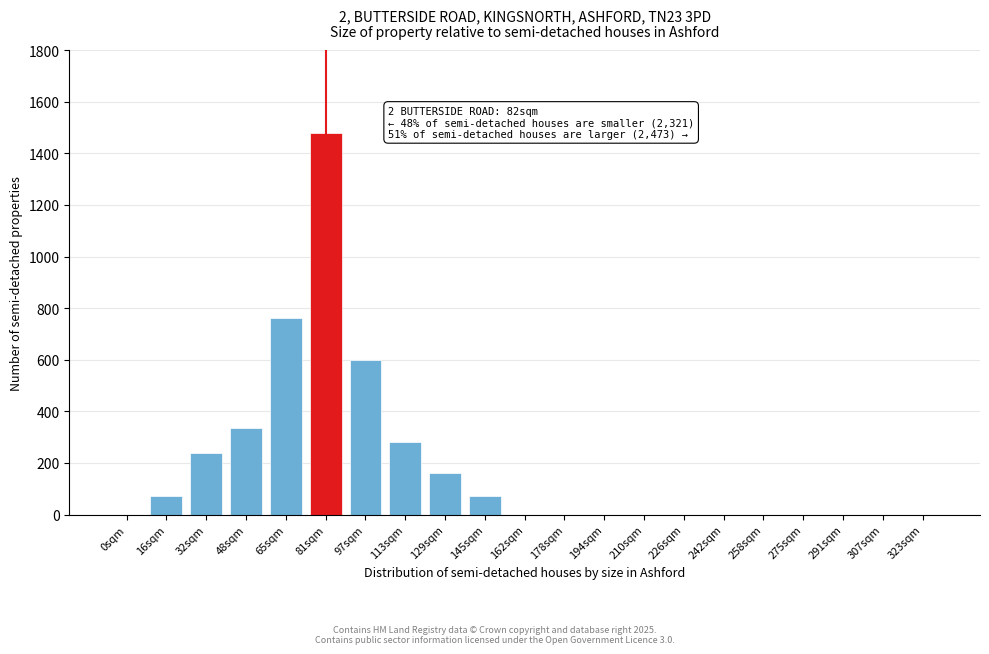

Reading left to right, transcribe all the data shown in this chart.

0sqm=0	16sqm=72	32sqm=240	48sqm=336	65sqm=760	81sqm=1480	97sqm=600	113sqm=280	129sqm=160	145sqm=72	162sqm=0	178sqm=0	194sqm=0	210sqm=0	226sqm=0	242sqm=0	258sqm=0	275sqm=0	291sqm=0	307sqm=0	323sqm=0